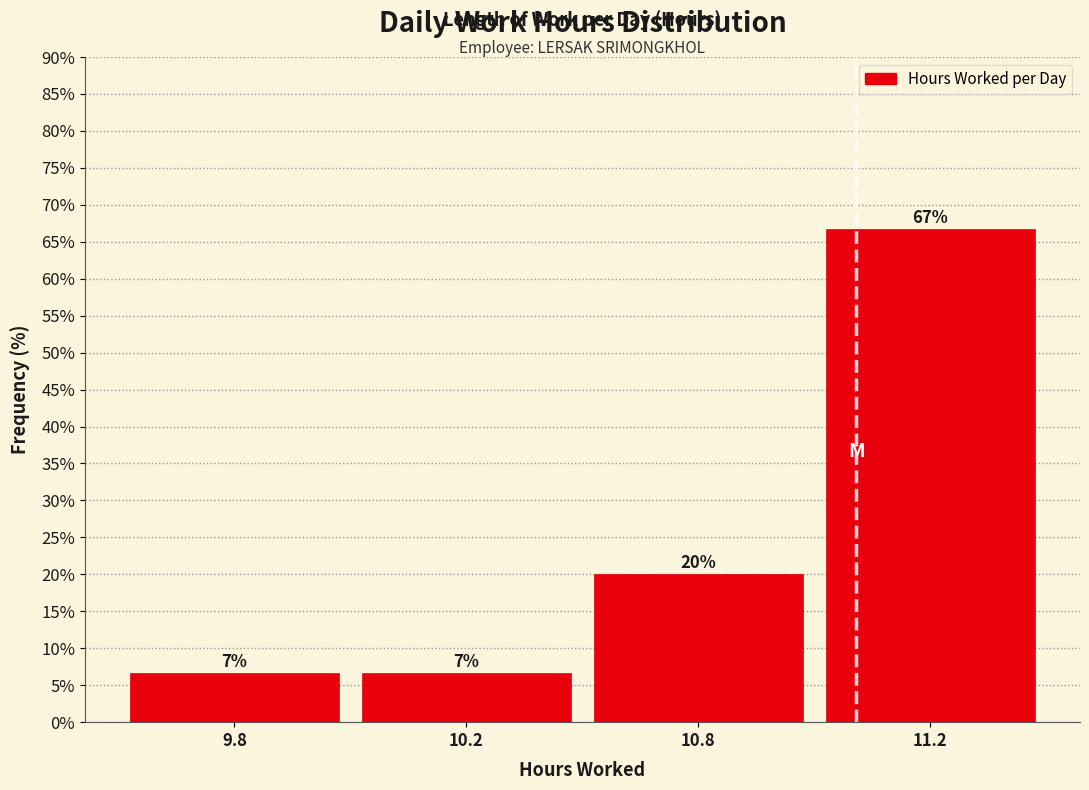

What value does the data have at 10.8?

20.0